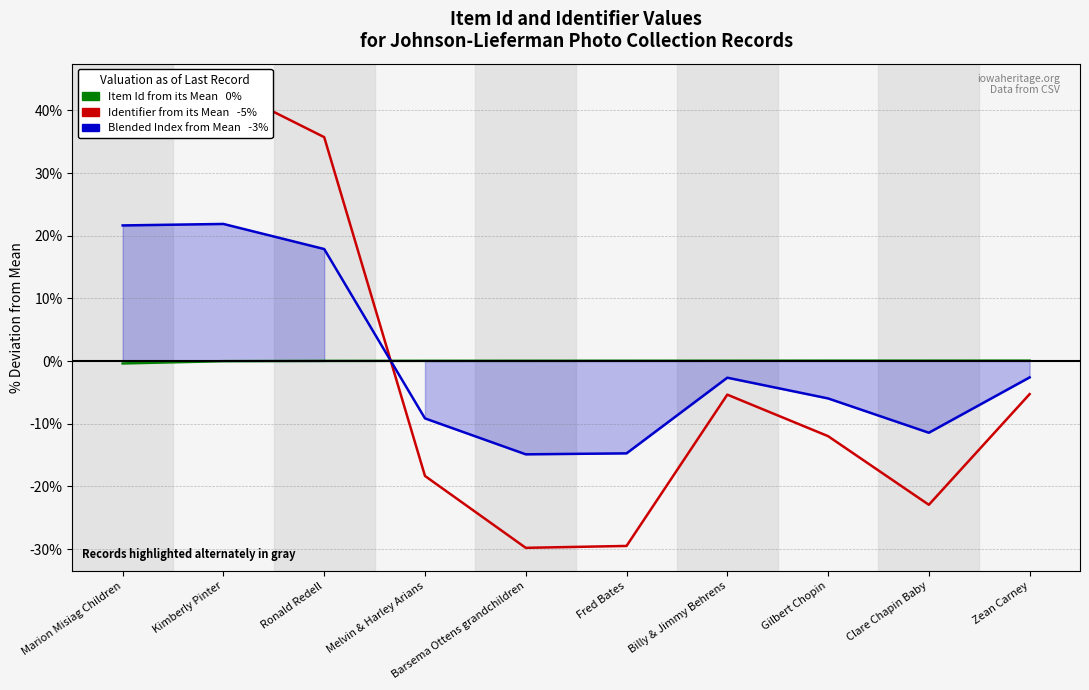

What are all the series names shown in the legend?

Item Id from its Mean, Identifier from its Mean, Blended Index from Mean